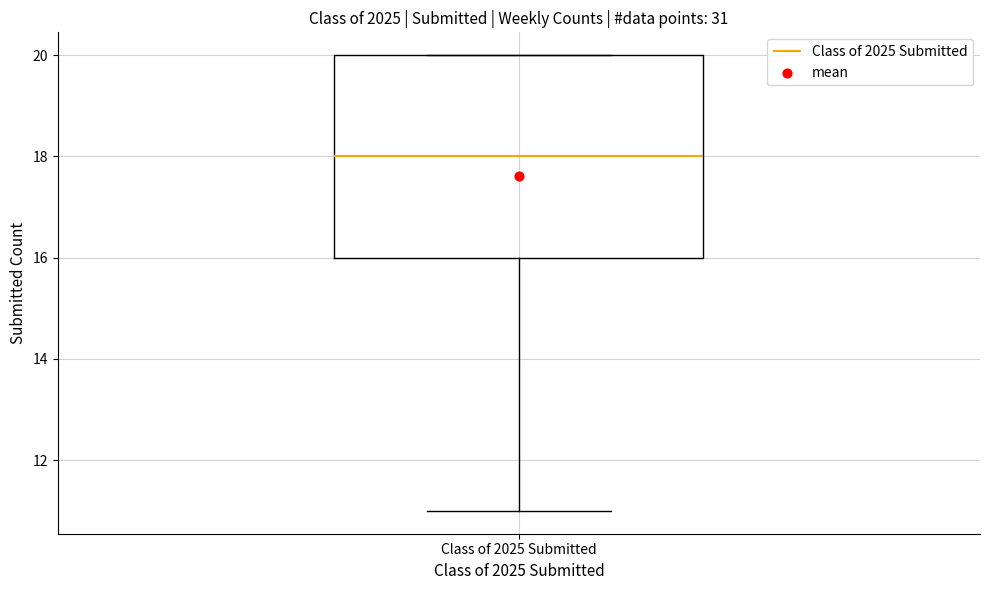

Transcribe this box plot: give where the median line is, the range the box spans, and where the two whiskers end, as read against the y-axis. The values are not printed on the chart, so give them approximately, as read against the axis.

median 18, box 16 to 20, whiskers 11 to 20